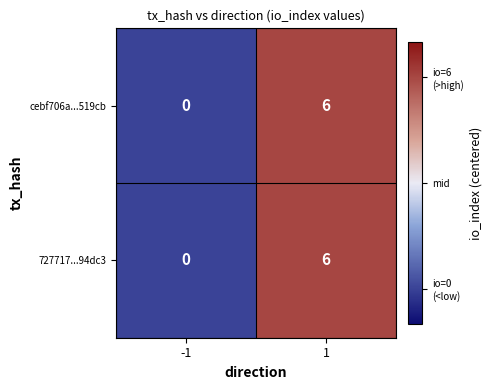

Reading left to right, what are all the values shown in this chart?

cebf706a...519cb: 0	6
727717...94dc3: 0	6